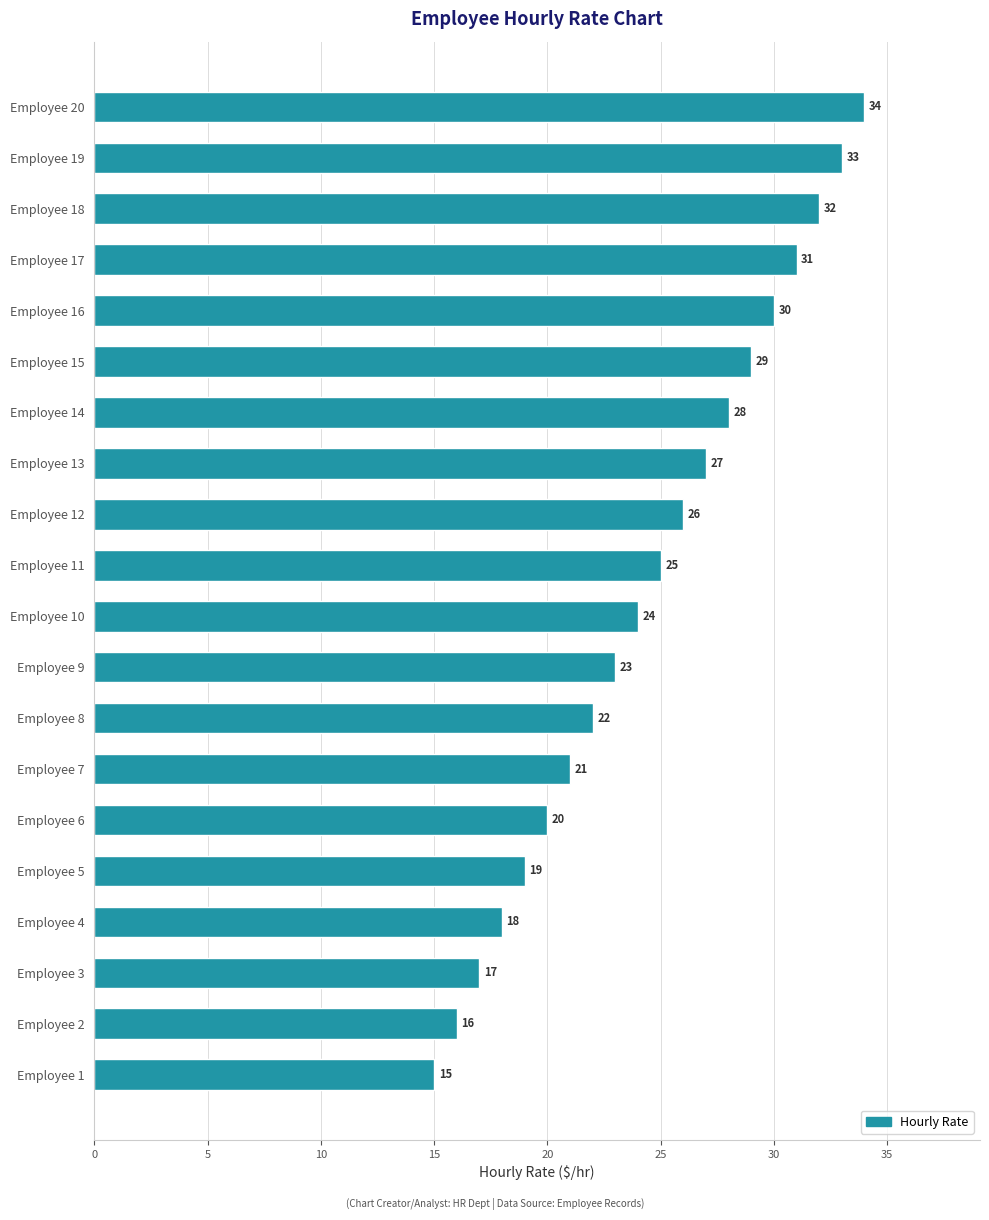

Reading bottom to top, extract all data points from this chart.

15	16	17	18	19	20	21	22	23	24	25	26	27	28	29	30	31	32	33	34